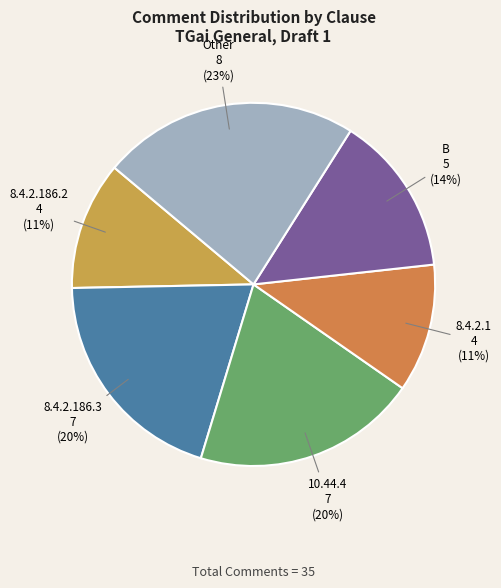

Which slice is the largest?

Other